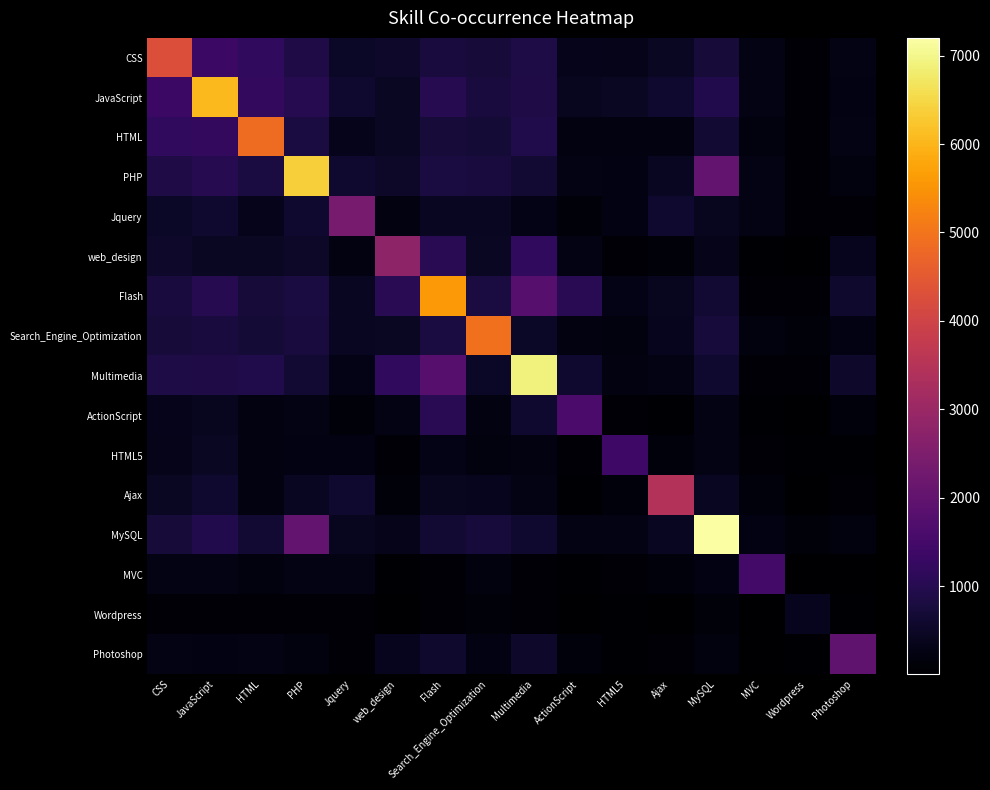

Which has a higher value, ActionScript or Photoshop?

ActionScript